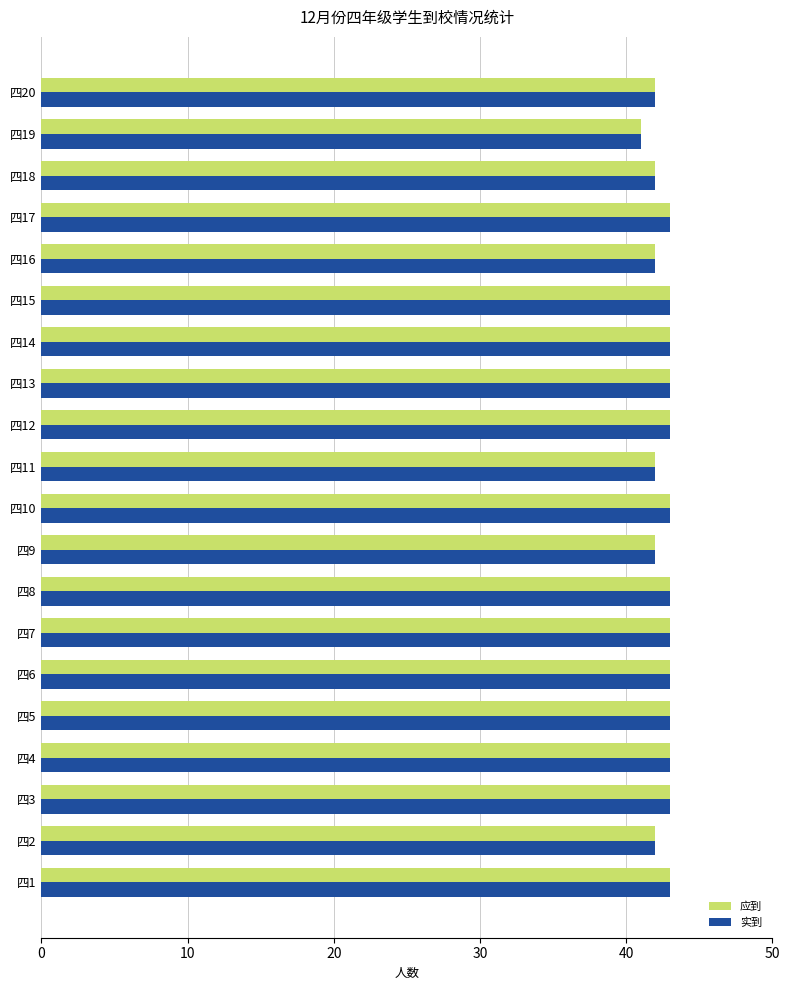

What is the average value of the 实到 series?

43